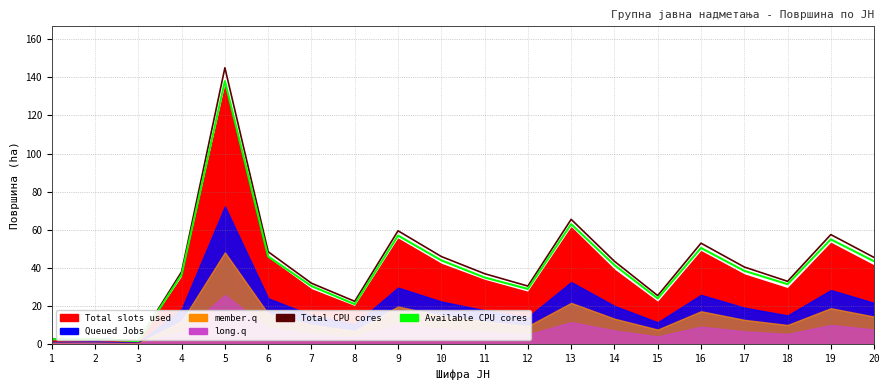

Where is Total CPU cores nearest to the value 73?

13